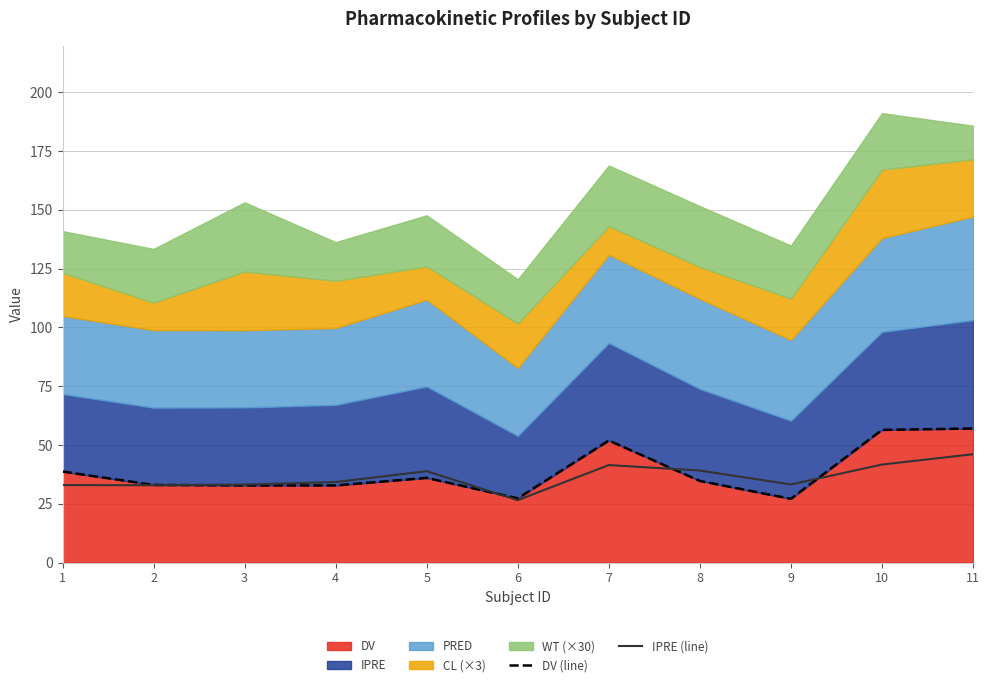

Where is the first local maximum for IPRE (line)?

5